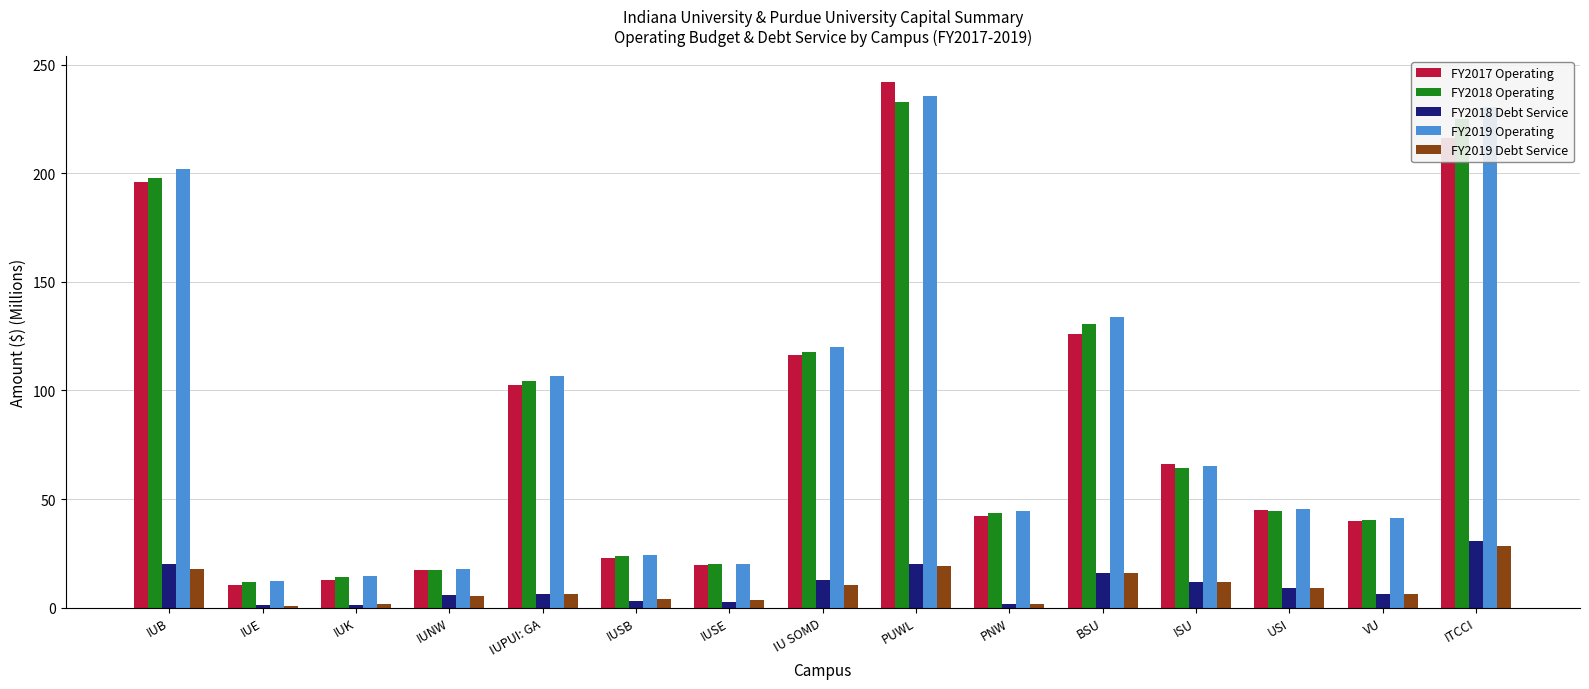

What is the maximum value for FY2019 Operating?

235.6